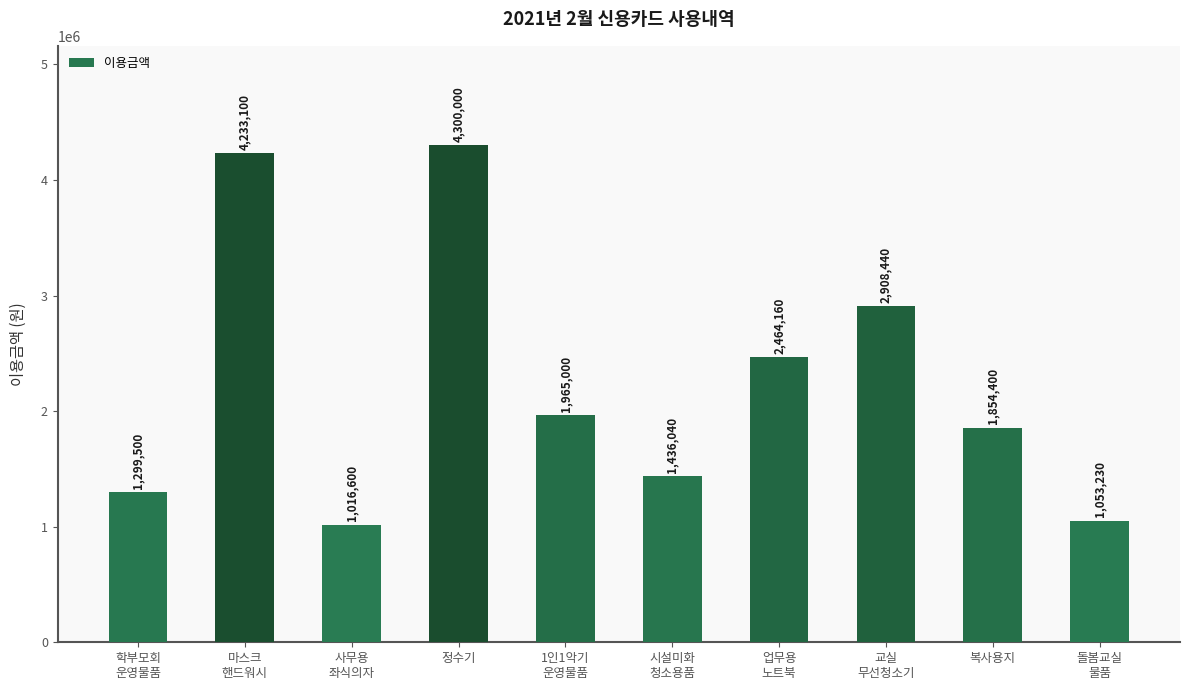

What is the value of the 8th bar from the left?

2908440